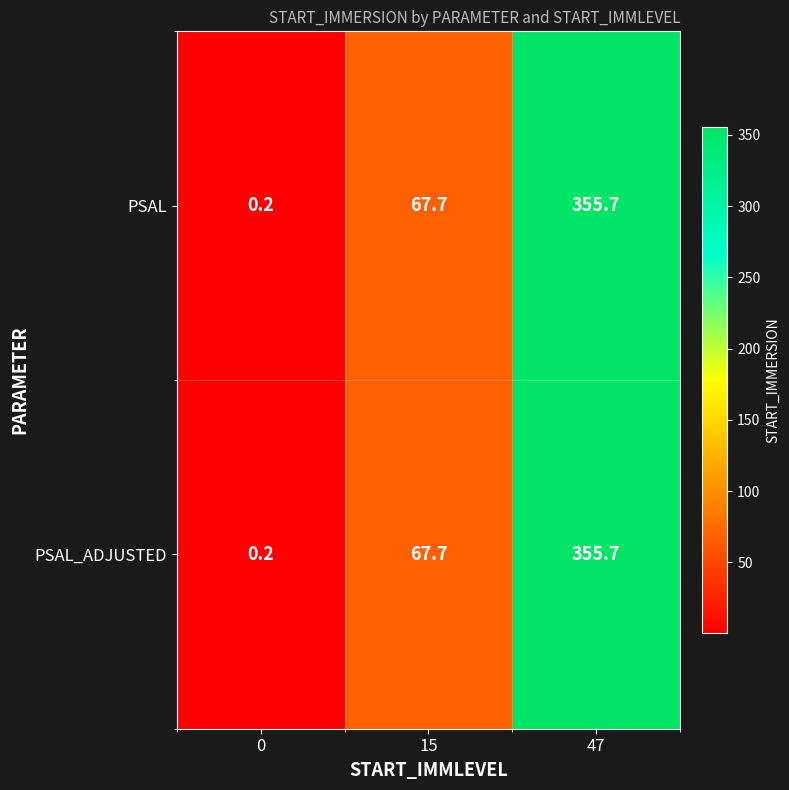

What is the sum of all PSAL values?

423.6